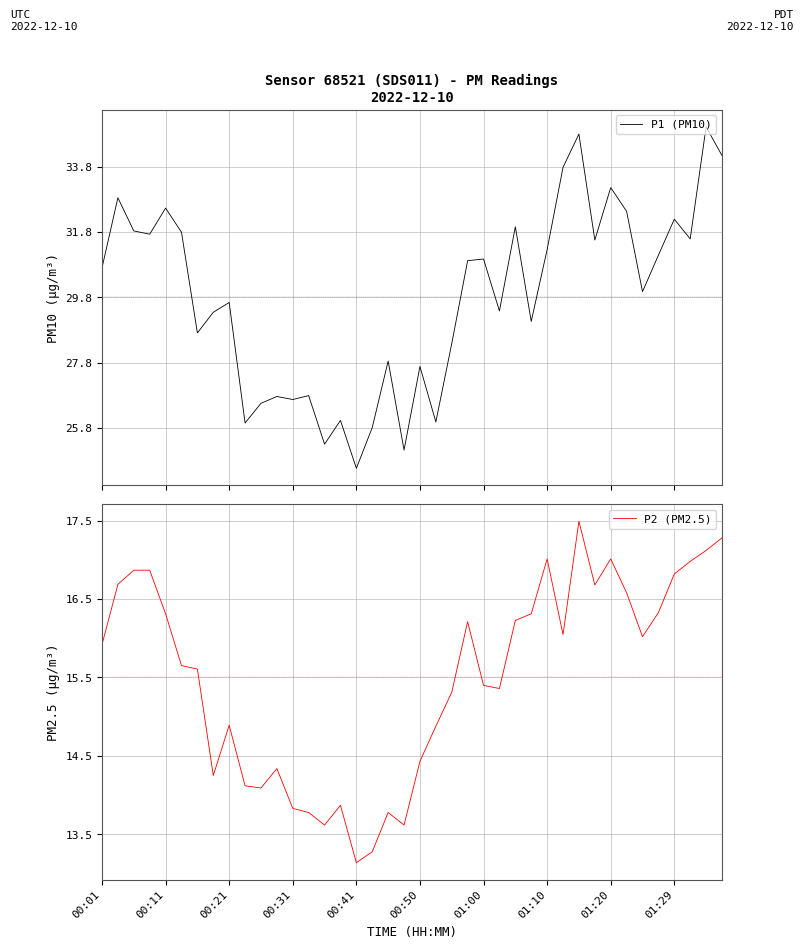

Is this an area chart (filled region under the line)?

No